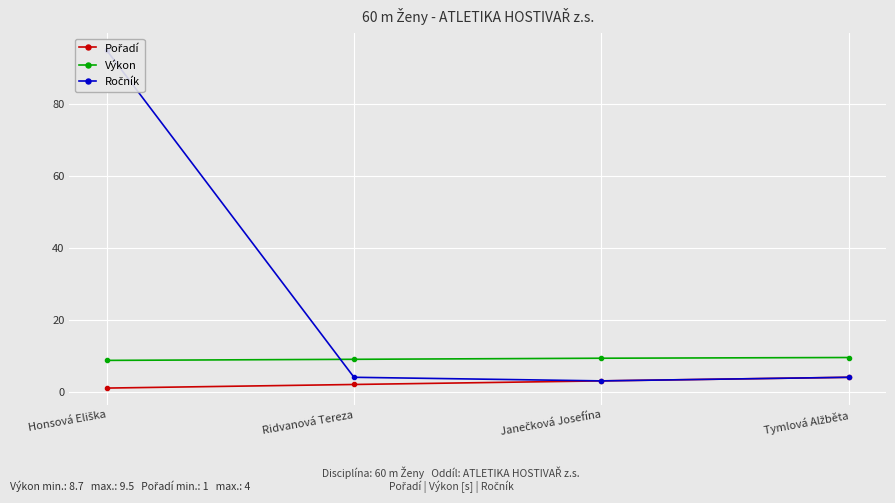

List the series in order of their peak value, highest first.

Ročník, Výkon, Pořadí